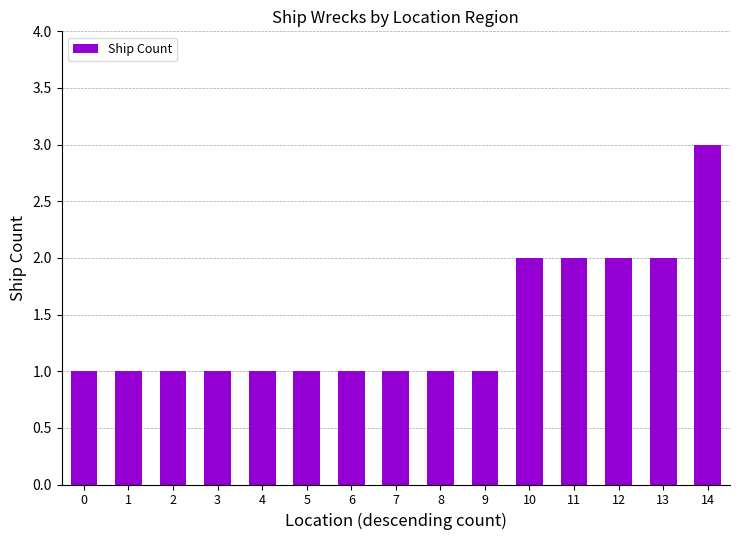

True or false: the data shows 1 at 4.

True